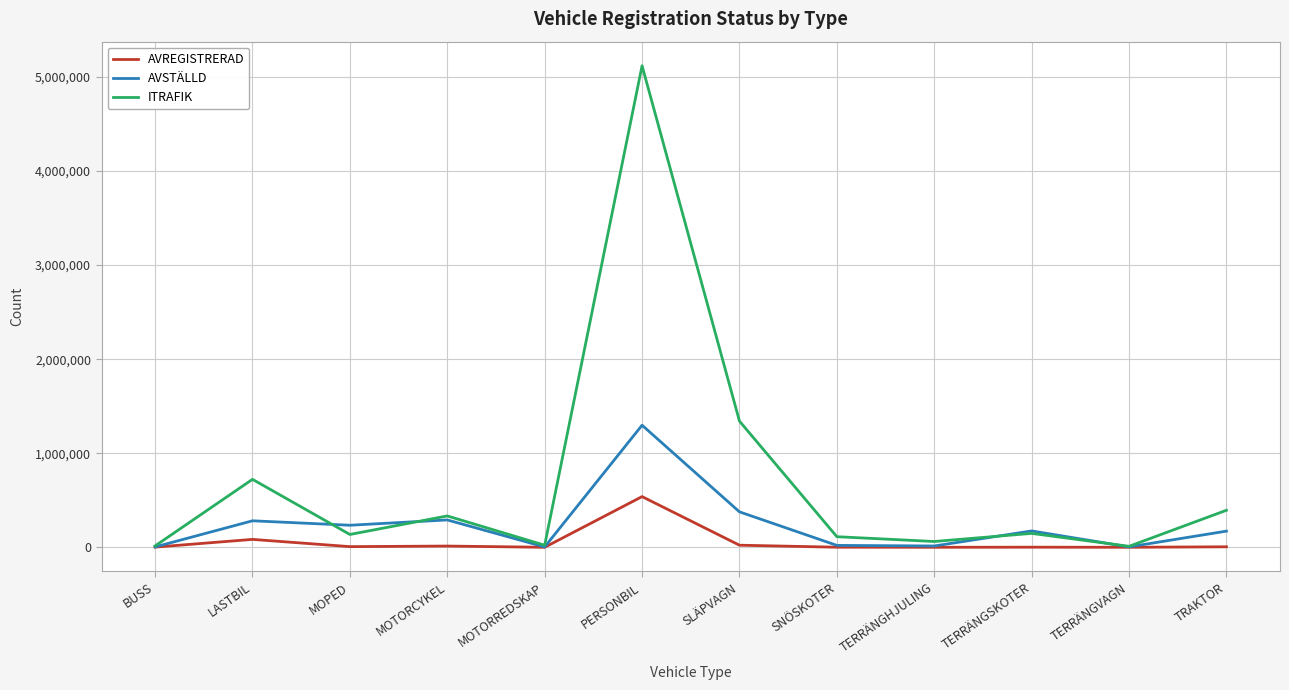

What is the average value of the AVSTÄLLD series?

239785